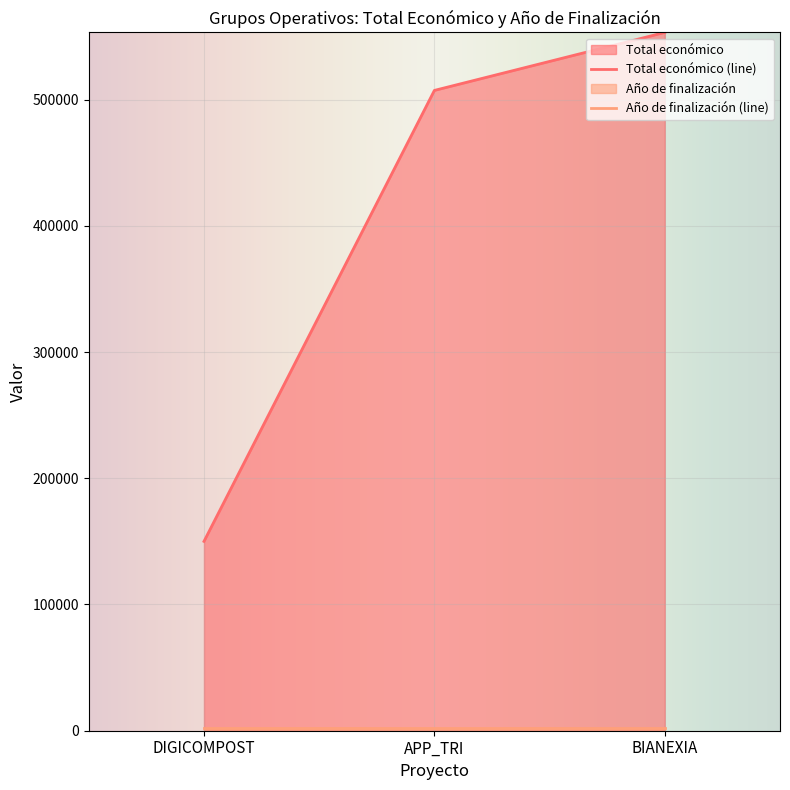

What is the greatest value displayed?

553196